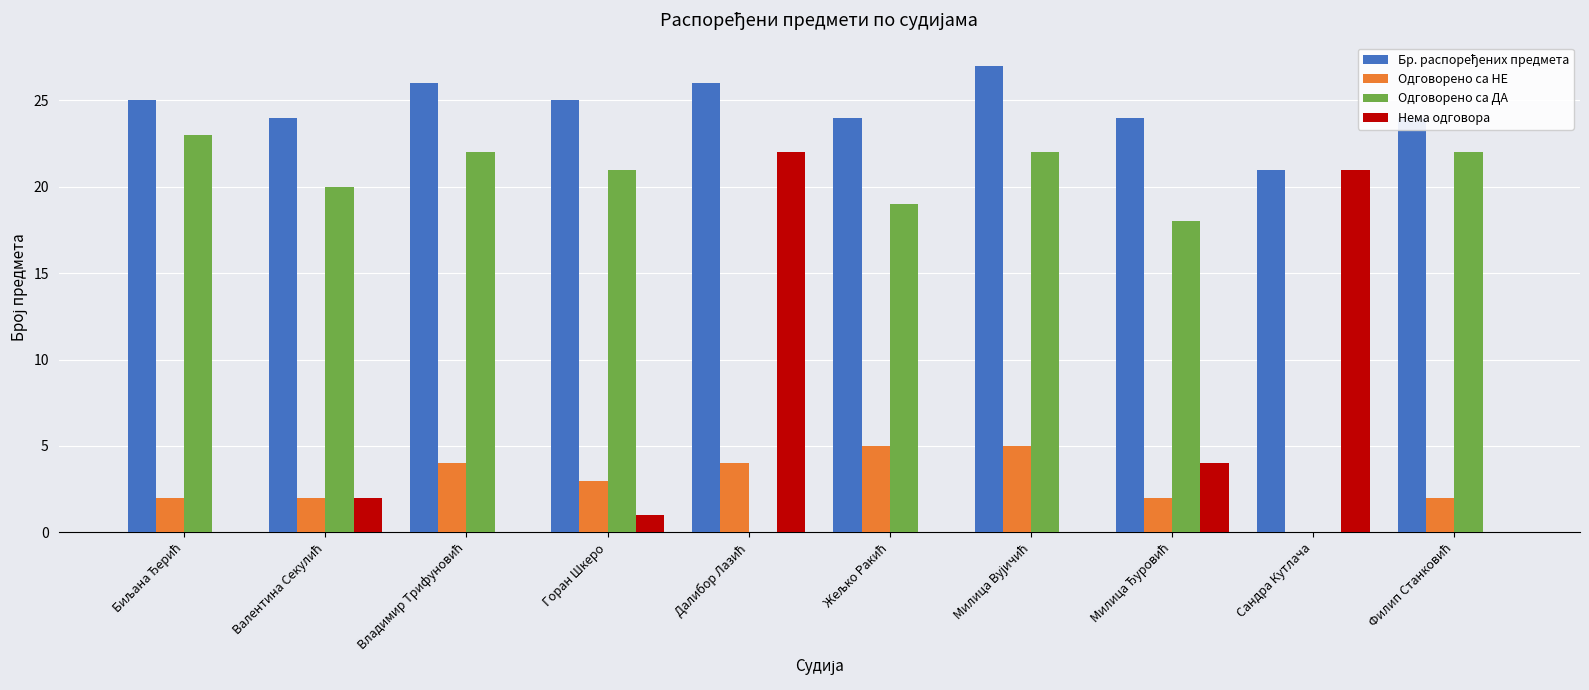

What is the highest value of the Одговорено са ДА series?

23